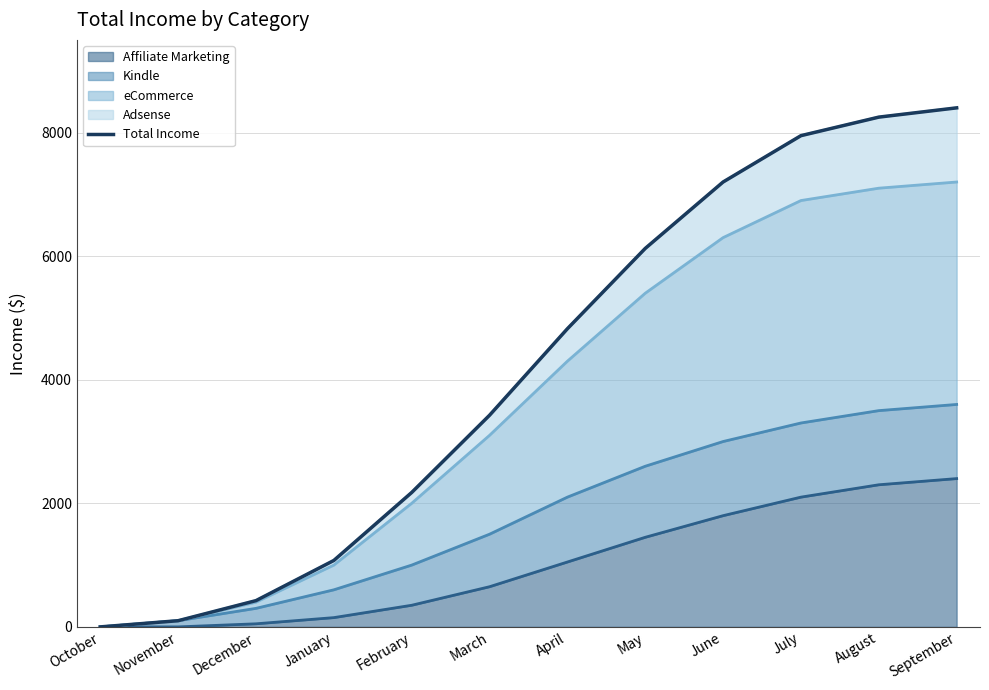

How many lines are shown in the chart?

1